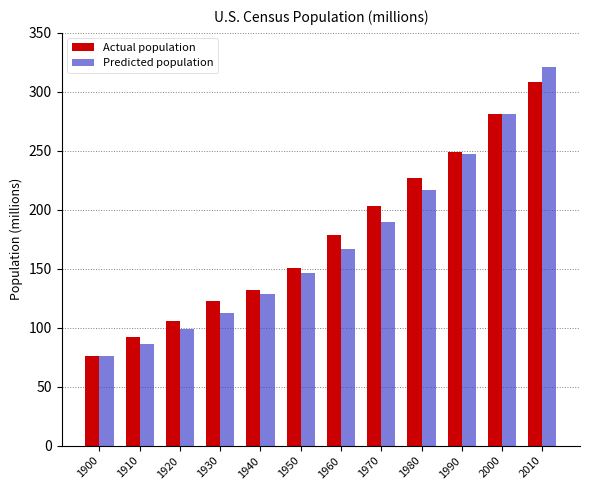

Are the bars horizontal?

No